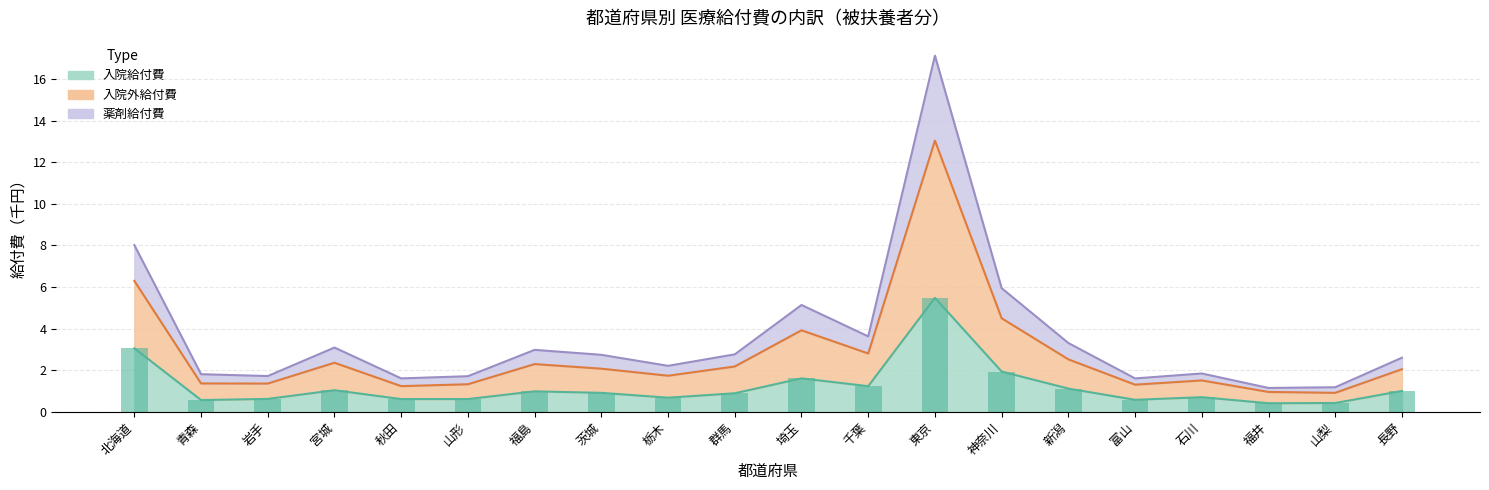

At which category is the sum across all series the highest?

東京